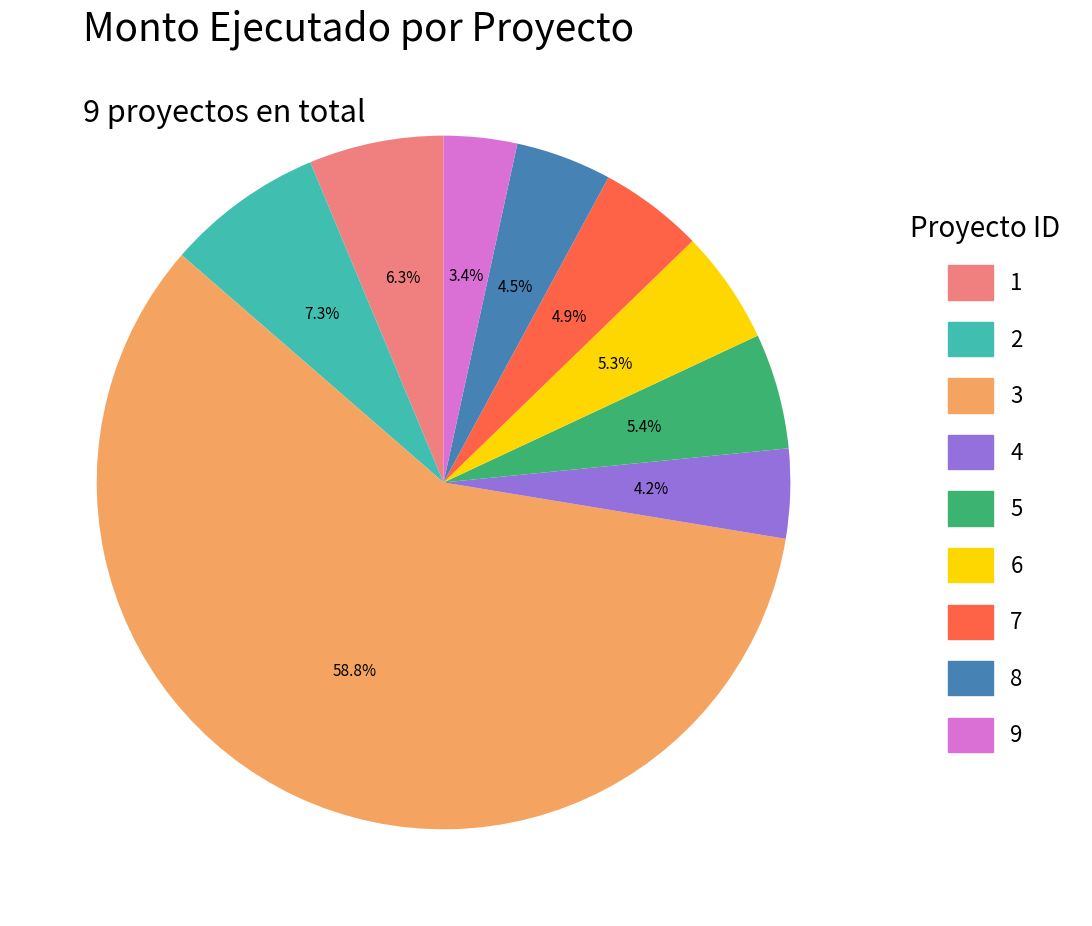

The 2 slice represents 19% of the pie. True or false?

False